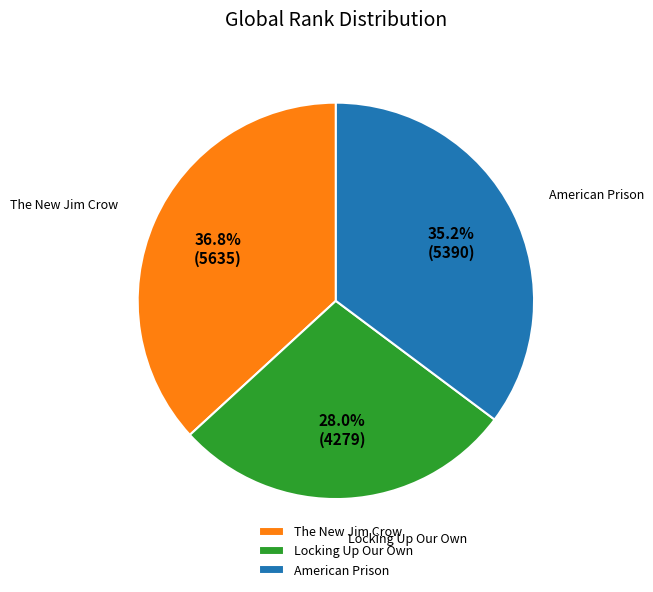

The The New Jim Crow slice represents 27% of the pie. True or false?

False